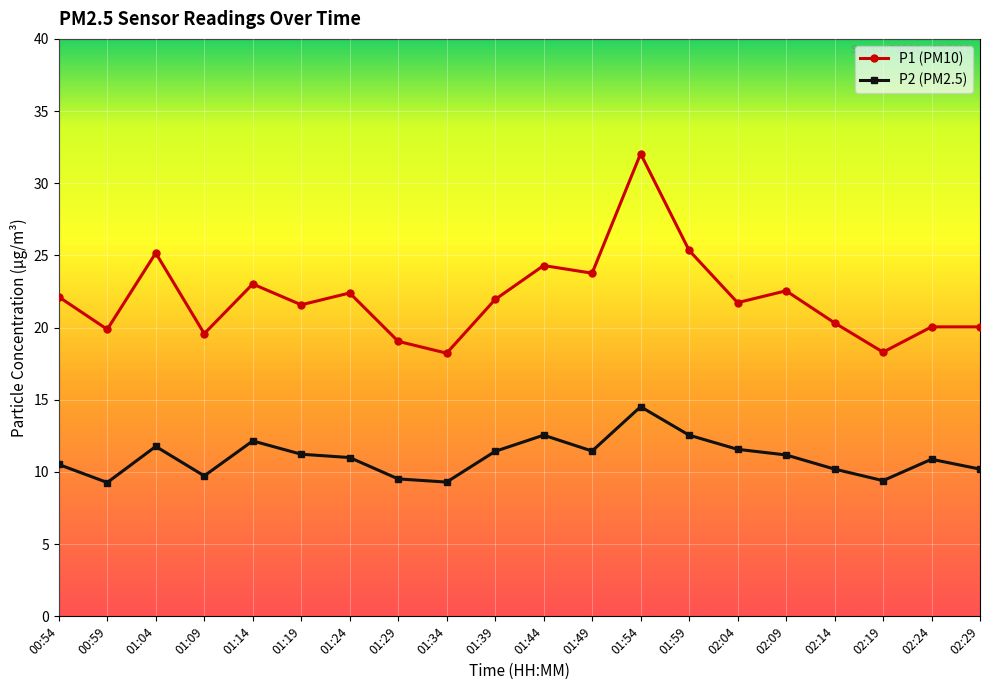

How many interior local valleys does the P1 (PM10) series have?

7